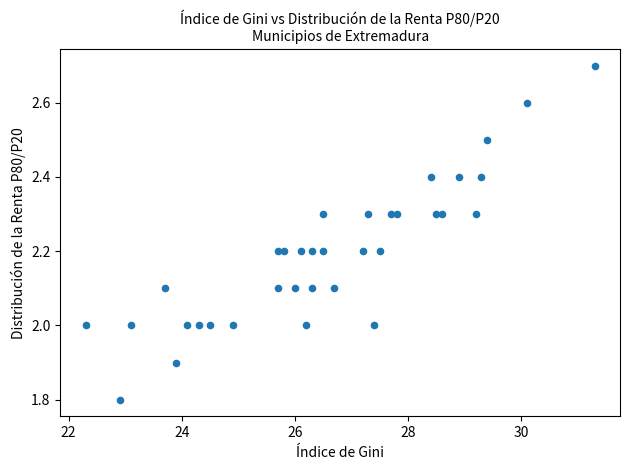

What is the range of Y values (max minus min)?

0.9